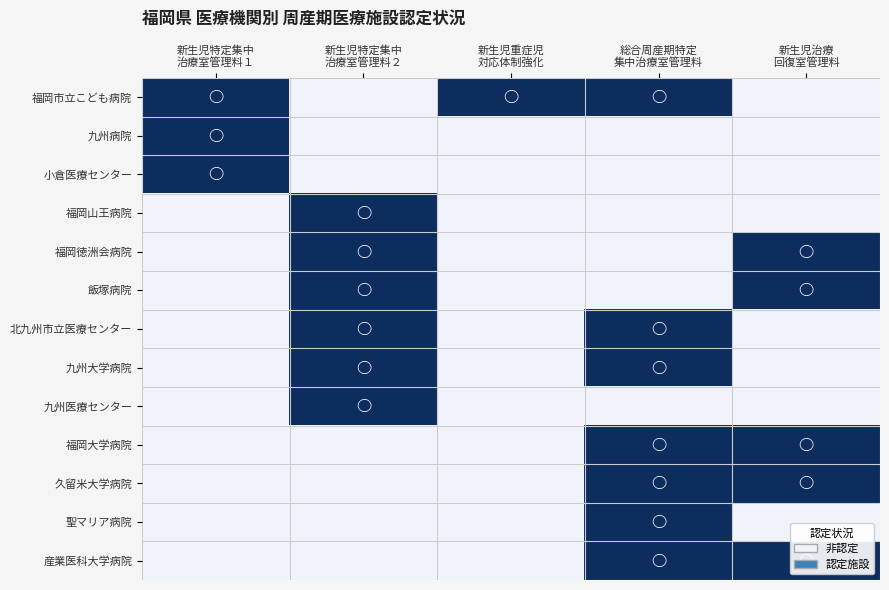

Reading left to right, list all the values displayed in this chart.

福岡市立こども病院: 新生児特定集中
治療室管理料１=1	新生児特定集中
治療室管理料２=0	新生児重症児
対応体制強化=1	総合周産期特定
集中治療室管理料=1	新生児治療
回復室管理料=0
九州病院: 新生児特定集中
治療室管理料１=1	新生児特定集中
治療室管理料２=0	新生児重症児
対応体制強化=0	総合周産期特定
集中治療室管理料=0	新生児治療
回復室管理料=0
小倉医療センター: 新生児特定集中
治療室管理料１=1	新生児特定集中
治療室管理料２=0	新生児重症児
対応体制強化=0	総合周産期特定
集中治療室管理料=0	新生児治療
回復室管理料=0
福岡山王病院: 新生児特定集中
治療室管理料１=0	新生児特定集中
治療室管理料２=1	新生児重症児
対応体制強化=0	総合周産期特定
集中治療室管理料=0	新生児治療
回復室管理料=0
福岡徳洲会病院: 新生児特定集中
治療室管理料１=0	新生児特定集中
治療室管理料２=1	新生児重症児
対応体制強化=0	総合周産期特定
集中治療室管理料=0	新生児治療
回復室管理料=1
飯塚病院: 新生児特定集中
治療室管理料１=0	新生児特定集中
治療室管理料２=1	新生児重症児
対応体制強化=0	総合周産期特定
集中治療室管理料=0	新生児治療
回復室管理料=1
北九州市立医療センター: 新生児特定集中
治療室管理料１=0	新生児特定集中
治療室管理料２=1	新生児重症児
対応体制強化=0	総合周産期特定
集中治療室管理料=1	新生児治療
回復室管理料=0
九州大学病院: 新生児特定集中
治療室管理料１=0	新生児特定集中
治療室管理料２=1	新生児重症児
対応体制強化=0	総合周産期特定
集中治療室管理料=1	新生児治療
回復室管理料=0
九州医療センター: 新生児特定集中
治療室管理料１=0	新生児特定集中
治療室管理料２=1	新生児重症児
対応体制強化=0	総合周産期特定
集中治療室管理料=0	新生児治療
回復室管理料=0
福岡大学病院: 新生児特定集中
治療室管理料１=0	新生児特定集中
治療室管理料２=0	新生児重症児
対応体制強化=0	総合周産期特定
集中治療室管理料=1	新生児治療
回復室管理料=1
久留米大学病院: 新生児特定集中
治療室管理料１=0	新生児特定集中
治療室管理料２=0	新生児重症児
対応体制強化=0	総合周産期特定
集中治療室管理料=1	新生児治療
回復室管理料=1
聖マリア病院: 新生児特定集中
治療室管理料１=0	新生児特定集中
治療室管理料２=0	新生児重症児
対応体制強化=0	総合周産期特定
集中治療室管理料=1	新生児治療
回復室管理料=0
産業医科大学病院: 新生児特定集中
治療室管理料１=0	新生児特定集中
治療室管理料２=0	新生児重症児
対応体制強化=0	総合周産期特定
集中治療室管理料=1	新生児治療
回復室管理料=1